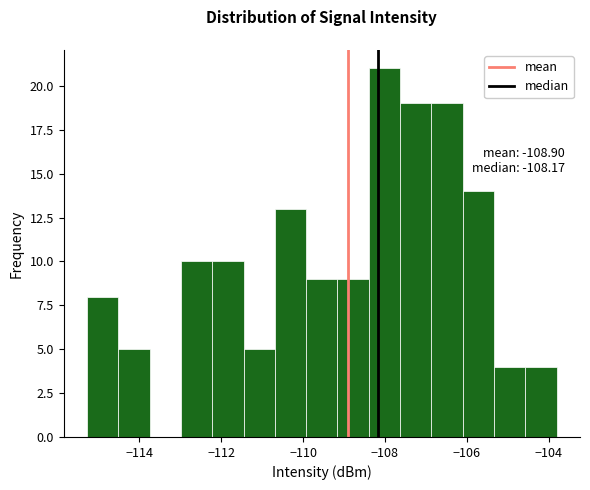

Read against the x-axis, roughly where is the centre of the tallest bar?

-108.0